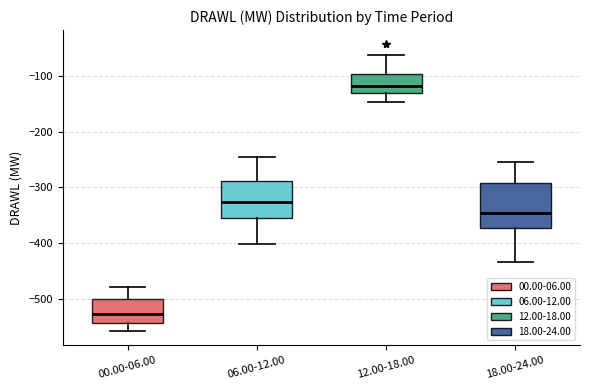

Reading left to right, transcribe this box plot: for each box, give where its median line is, the range the box spans, and where its two whiskers end, as read against the y-axis. The values are not printed on the chart, so give them approximately, as read against the axis.

00.00-06.00: median -530, box -540 to -500, whiskers -560 to -480
06.00-12.00: median -330, box -350 to -290, whiskers -400 to -250
12.00-18.00: median -120, box -130 to -100, whiskers -150 to -60
18.00-24.00: median -350, box -370 to -290, whiskers -430 to -250